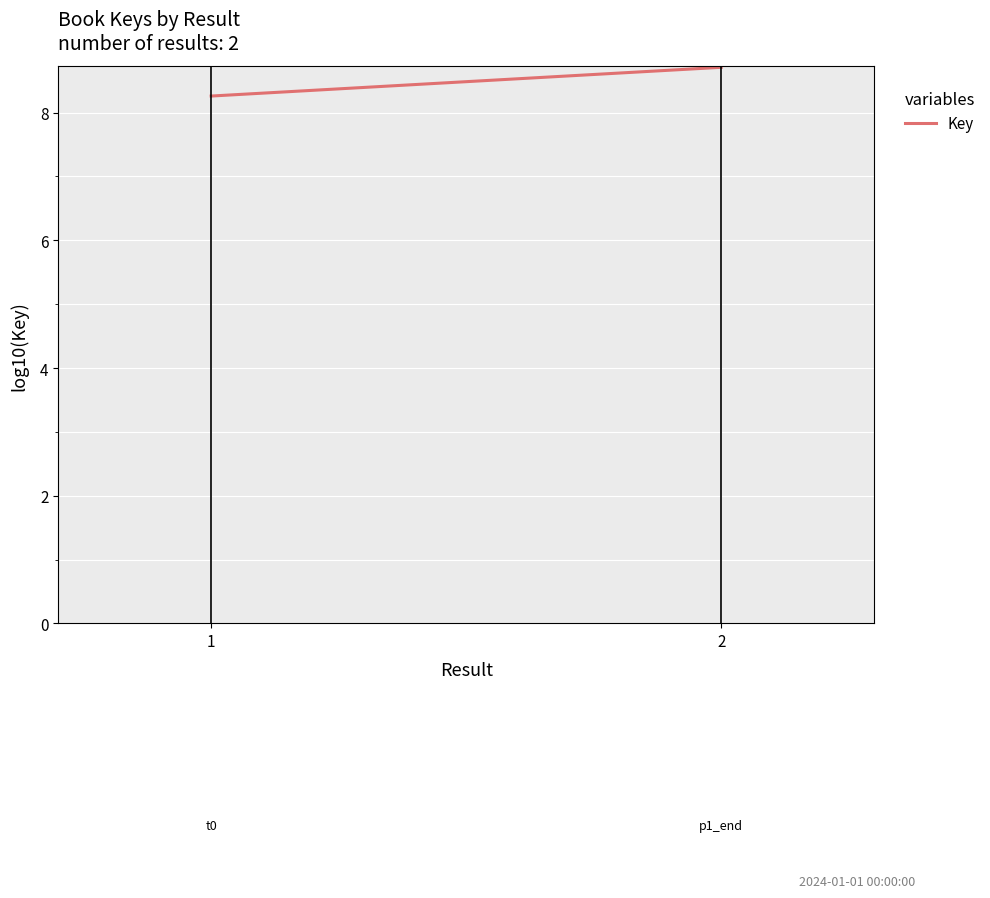

What is the average value?

8.5